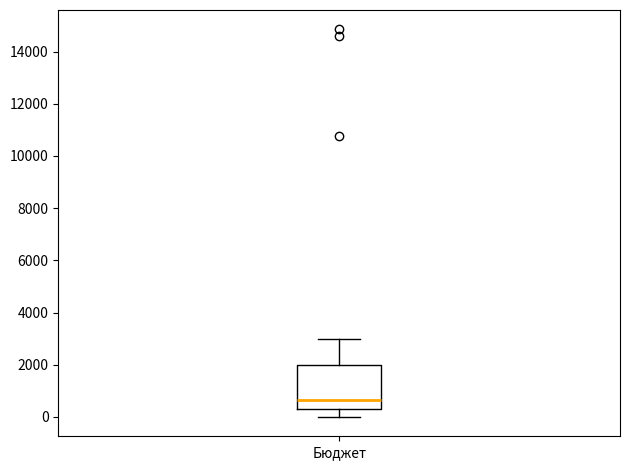

Where does the upper whisker of the box for Бюджет end on the y-axis? The values are not printed on the chart, so give them approximately, as read against the axis.

3000